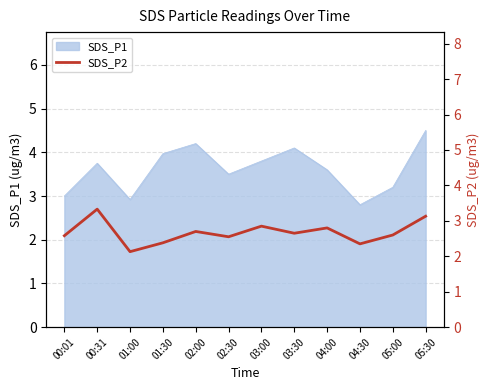

The chart shows a value of 2.4 at 04:30. True or false?

True